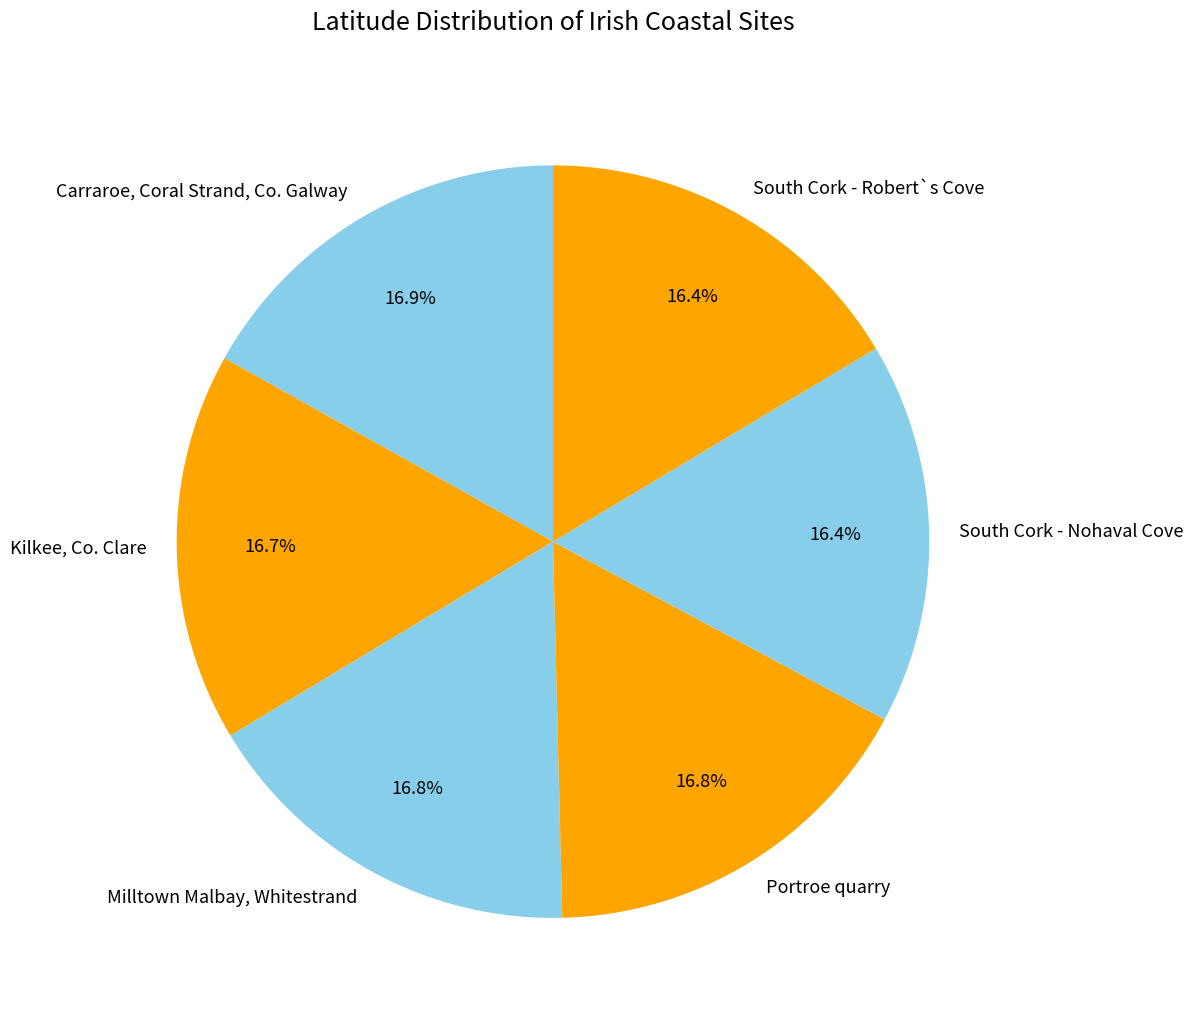

Approximately how many times larger is the value at Kilkee, Co. Clare compared to Portroe quarry?

1.0